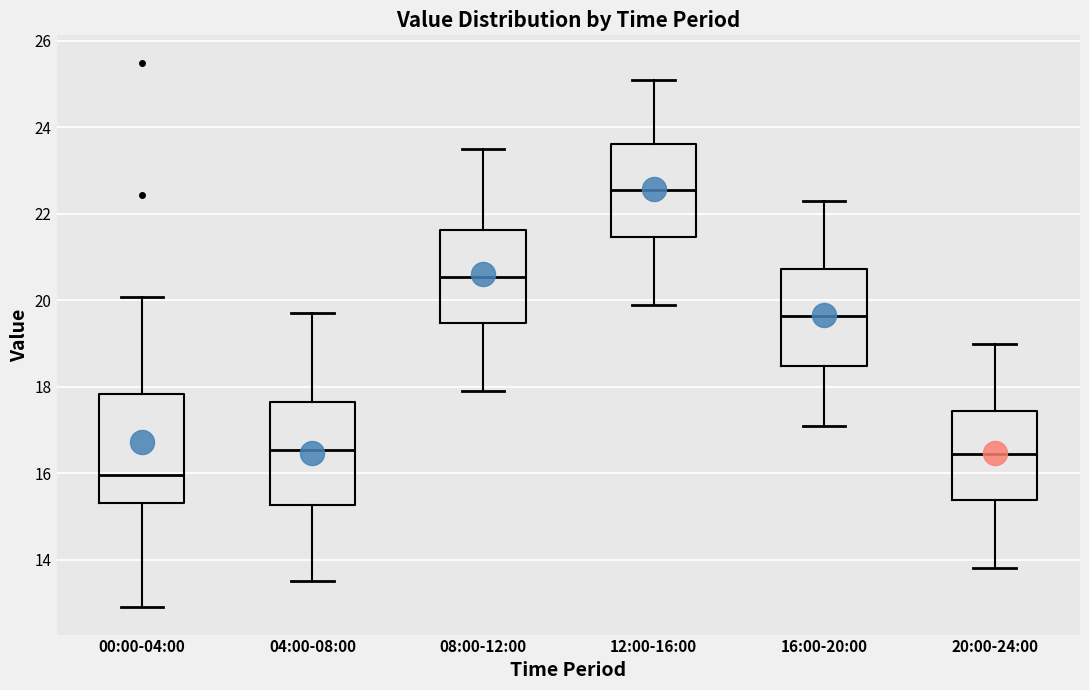

Reading left to right, transcribe this box plot: for each box, give where its median line is, the range the box spans, and where its two whiskers end, as read against the y-axis. The values are not printed on the chart, so give them approximately, as read against the axis.

00:00-04:00: median 16.0, box 15.4 to 17.8, whiskers 13.0 to 20.0
04:00-08:00: median 16.6, box 15.2 to 17.6, whiskers 13.6 to 19.8
08:00-12:00: median 20.6, box 19.4 to 21.6, whiskers 18.0 to 23.6
12:00-16:00: median 22.6, box 21.4 to 23.6, whiskers 20.0 to 25.2
16:00-20:00: median 19.6, box 18.4 to 20.8, whiskers 17.2 to 22.4
20:00-24:00: median 16.4, box 15.4 to 17.4, whiskers 13.8 to 19.0